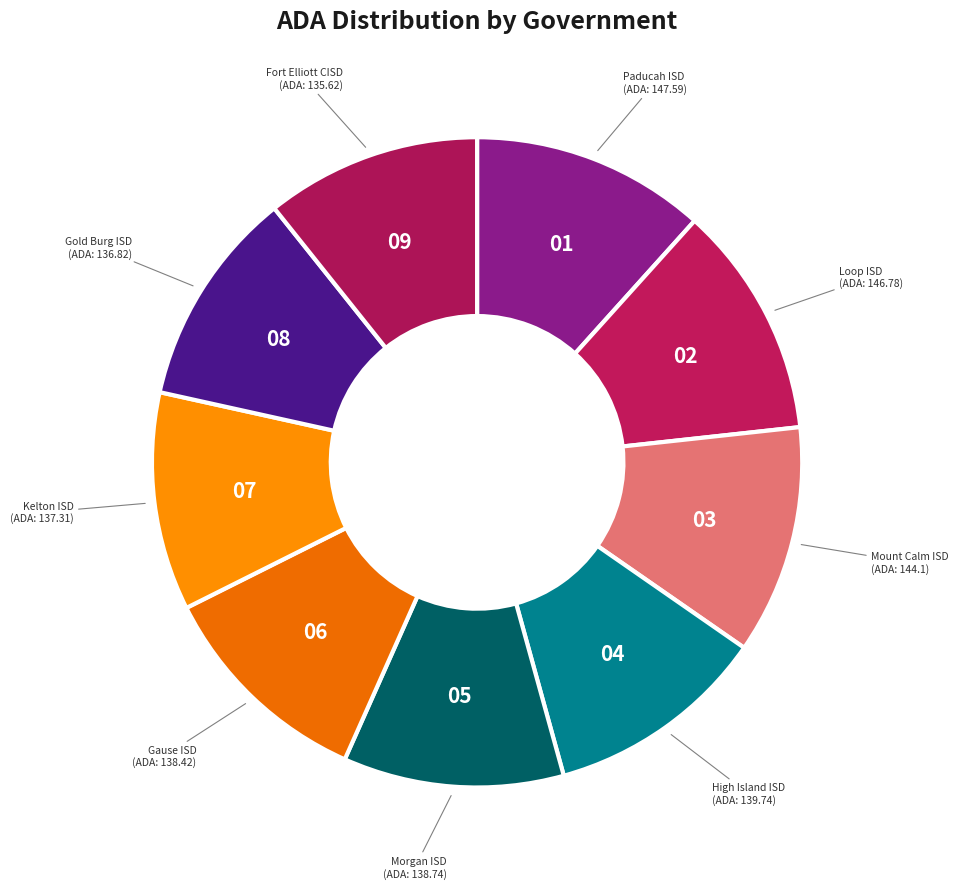

What is the ratio of the value at Loop ISD to the value at High Island ISD?

1.1